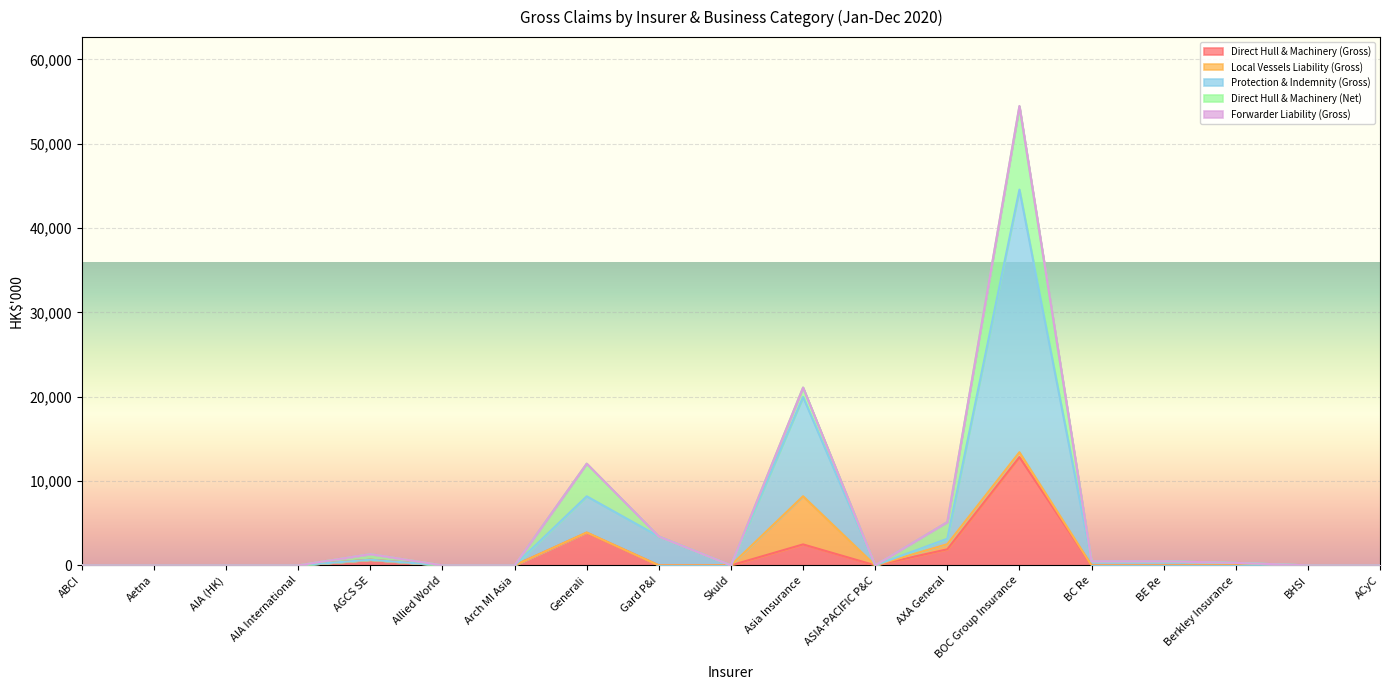

True or false: Direct Hull & Machinery (Gross) and Forwarder Liability (Gross) cross at least once.

False